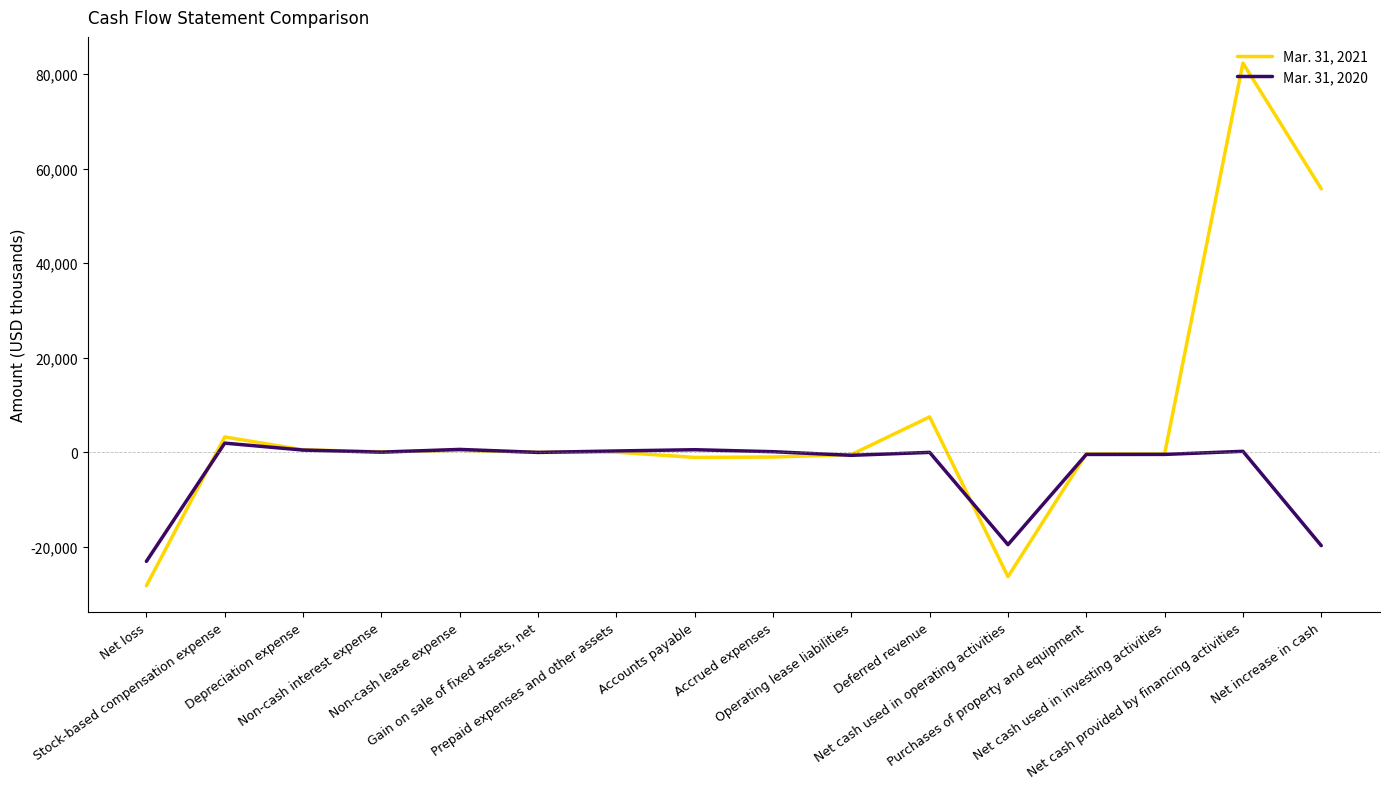

What is the sum of all Mar. 31, 2020 values?

-59407